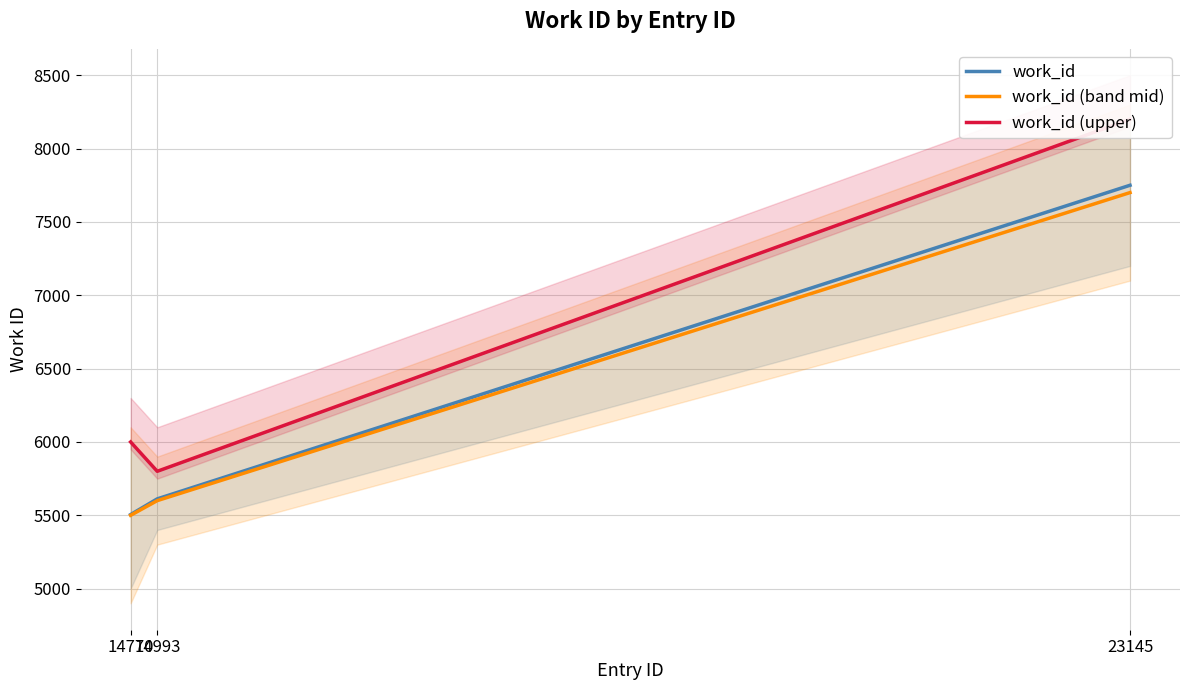

Which series has the largest total across all categories?

work_id (upper)